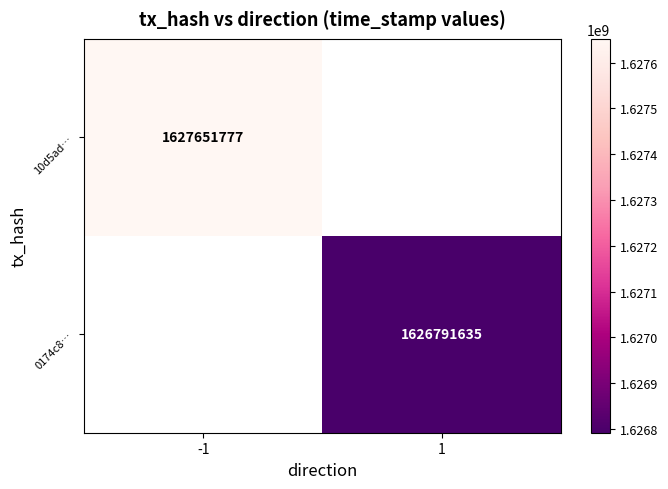

Between -1 and 1, which is larger?

1